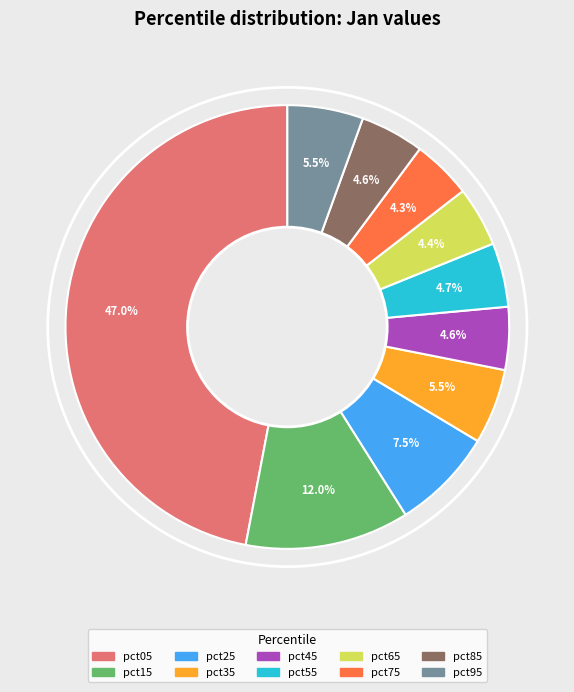

What percentage is NOT represented by pct85?

95.4%